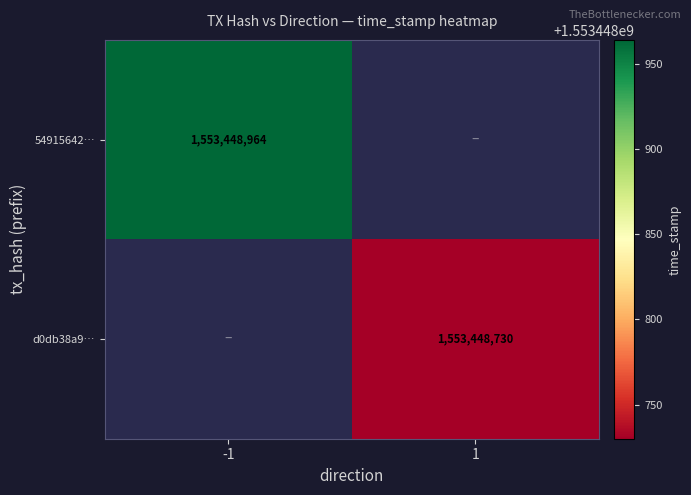

Reading left to right, list all the values displayed in this chart.

549156420949b7a2ae43d698cd932db78fde7b3: -1	1553448964
d0db38a9e7de64a8c4a3ce6d4355c2b7cccedf1: 1	1553448730